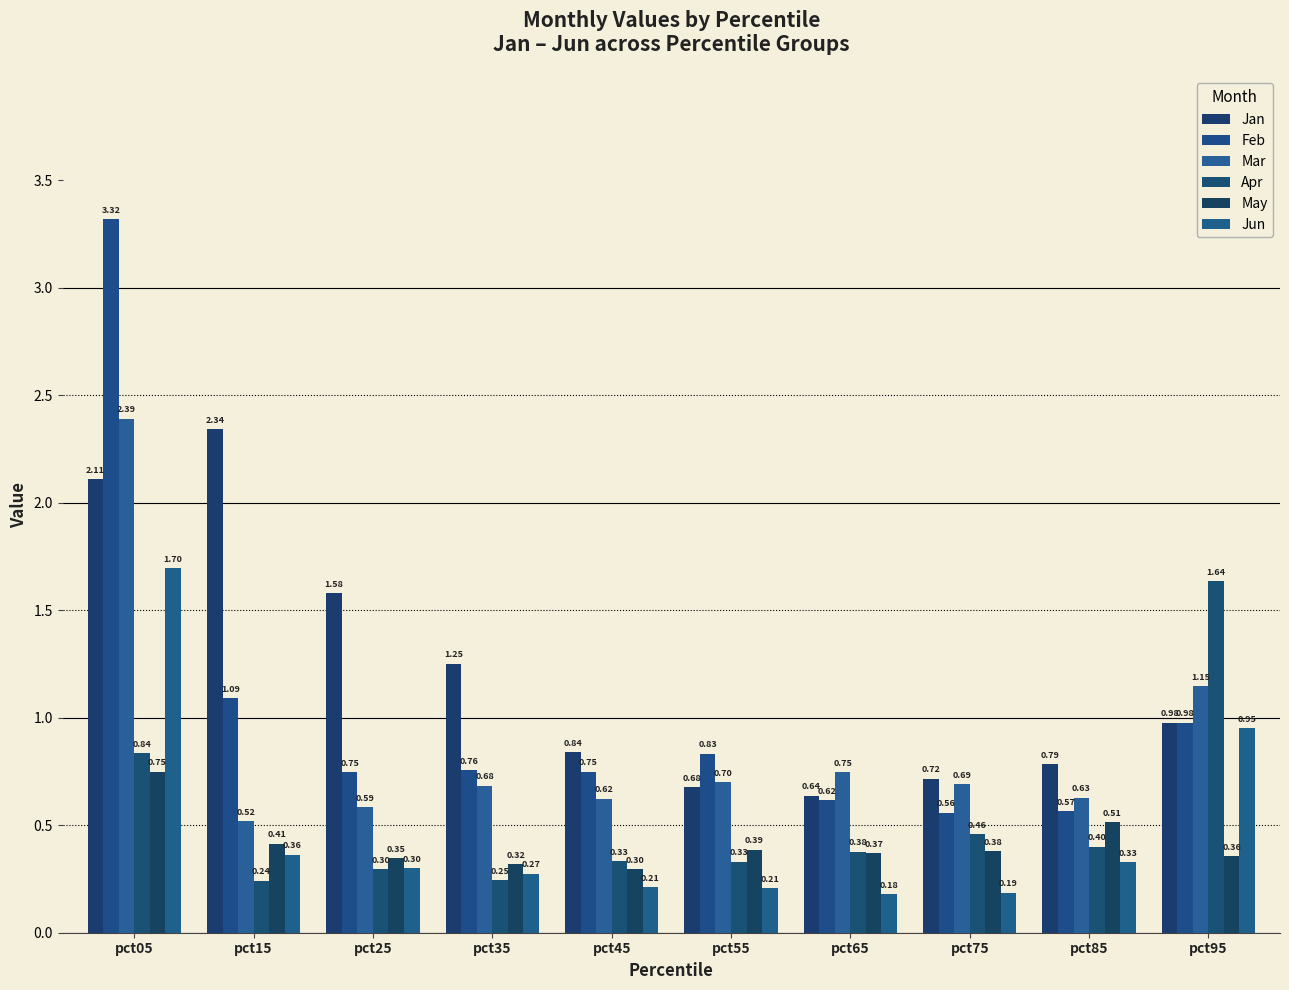

Which series has the largest total across all categories?

Jan